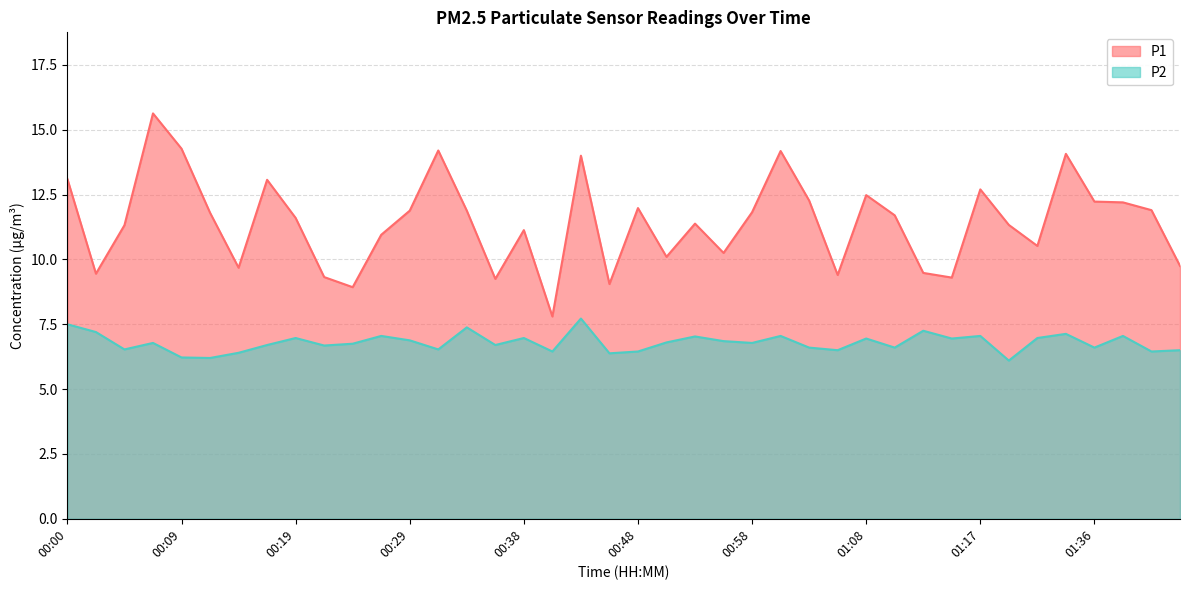

Count the number of categories in the chart.

40